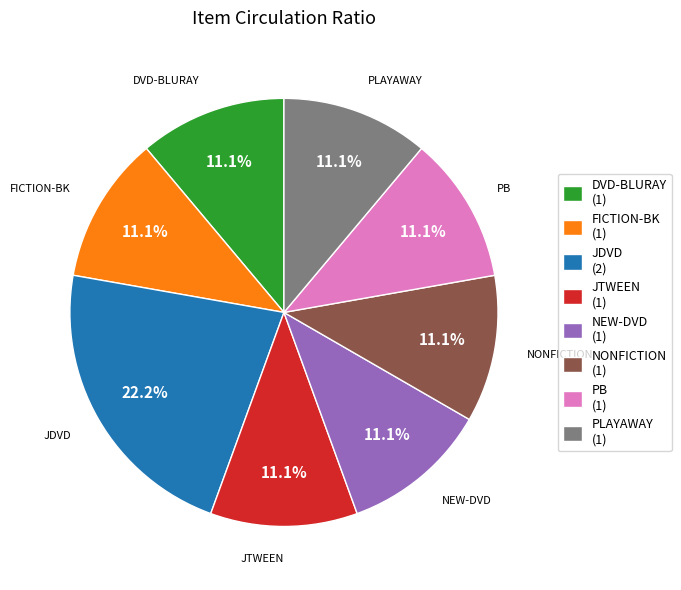

Approximately how many times larger is the value at FICTION-BK compared to JDVD?

0.5